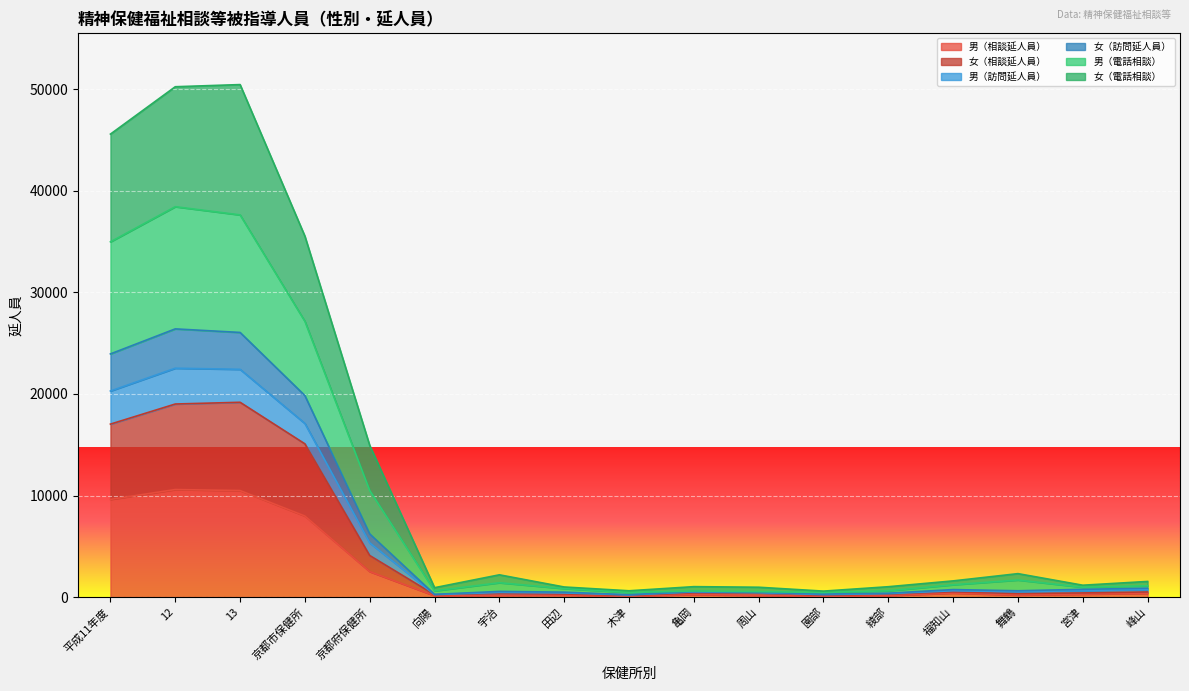

What is the highest value of the 男（相談延人員） series?

10587